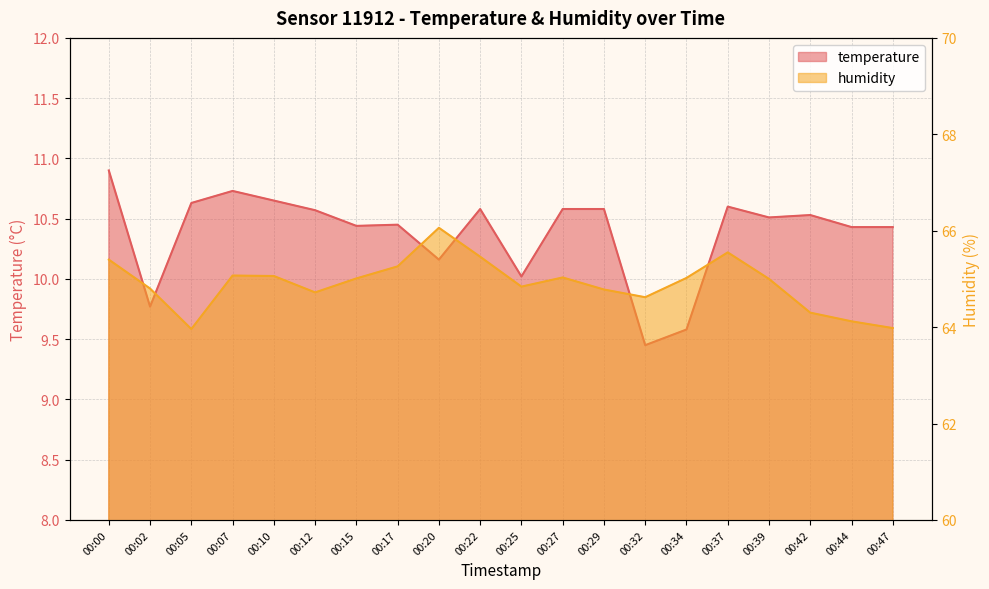

Reading left to right, extract all data points from this chart.

temperature: 10.9	9.8	10.6	10.7	10.7	10.6	10.4	10.4	10.2	10.6	10.0	10.6	10.6	9.4	9.6	10.6	10.5	10.5	10.4	10.4
humidity: 65.4	64.8	64.0	65.1	65.1	64.7	65.0	65.3	66.1	65.5	64.8	65.0	64.8	64.6	65.0	65.5	65.0	64.3	64.1	64.0